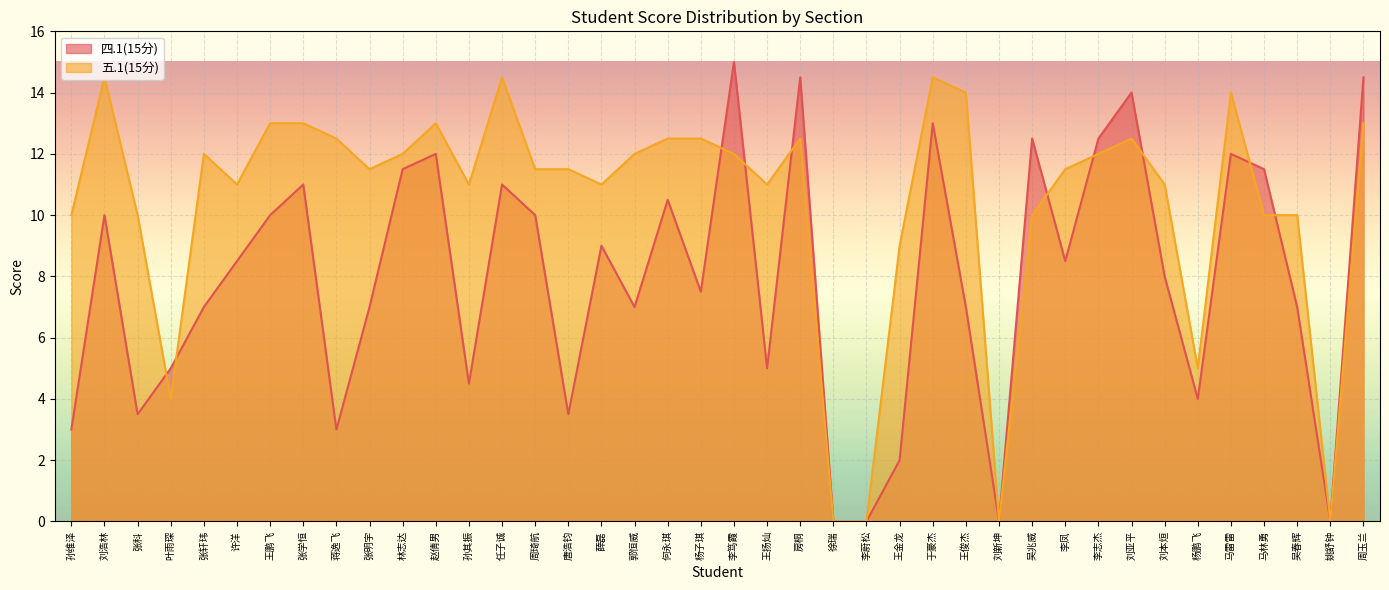

What is the label of the 22nd point from the left?

王扬灿